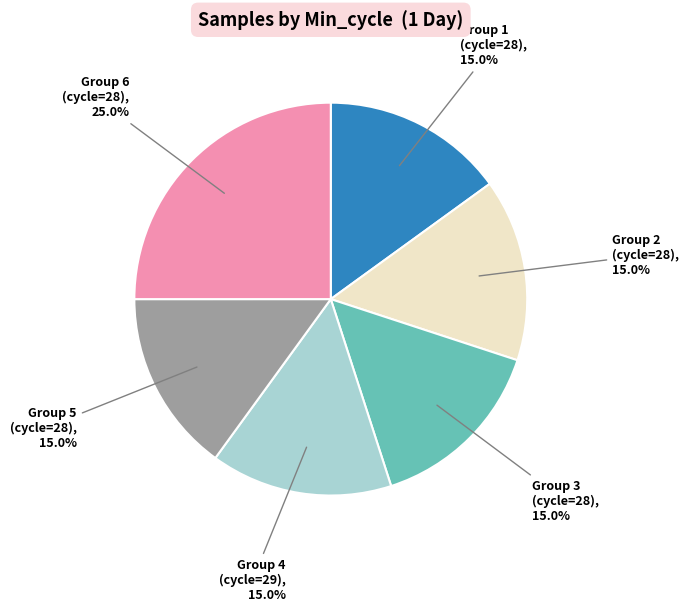

Is there any slice that represents more than half of the pie?

No